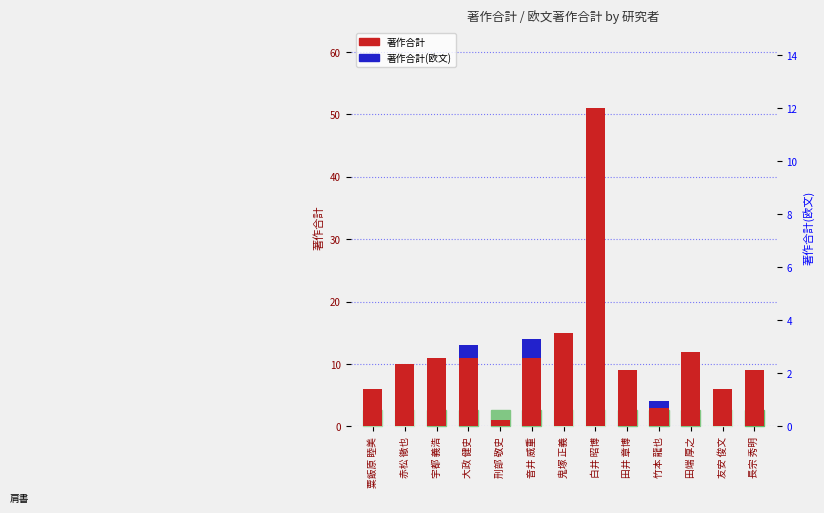

At which category is the sum across all series the highest?

白井 昭博